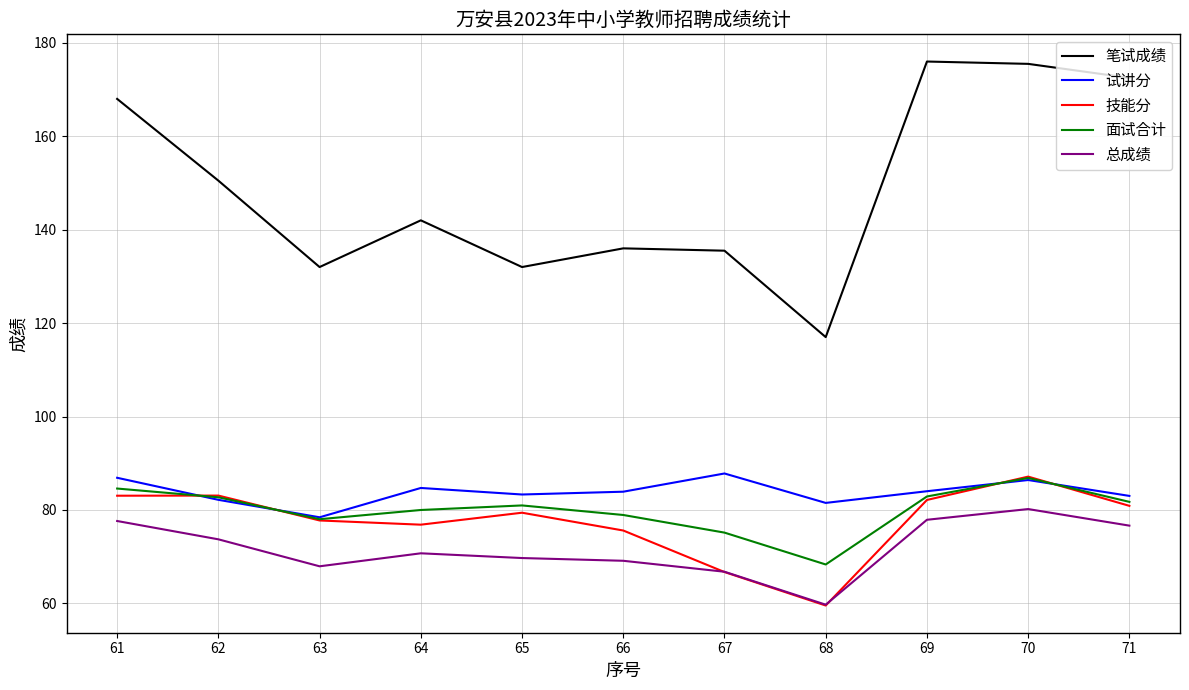

At which category is the sum across all series the highest?

70